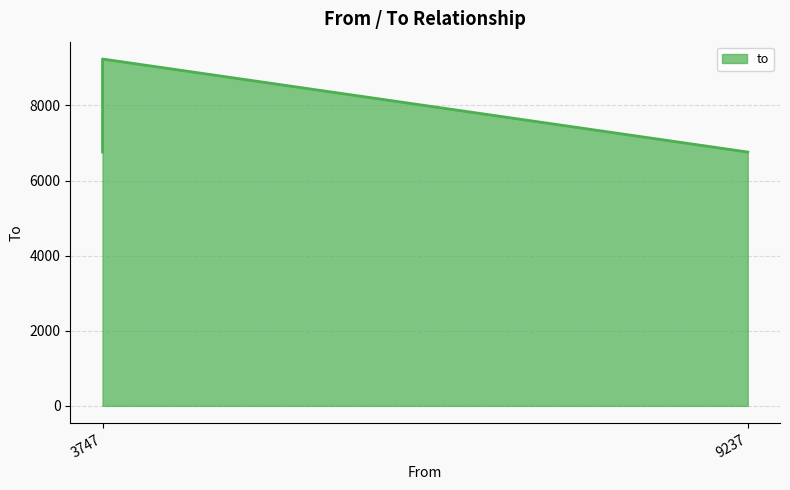

What is the value of the 3rd point from the left?

6759